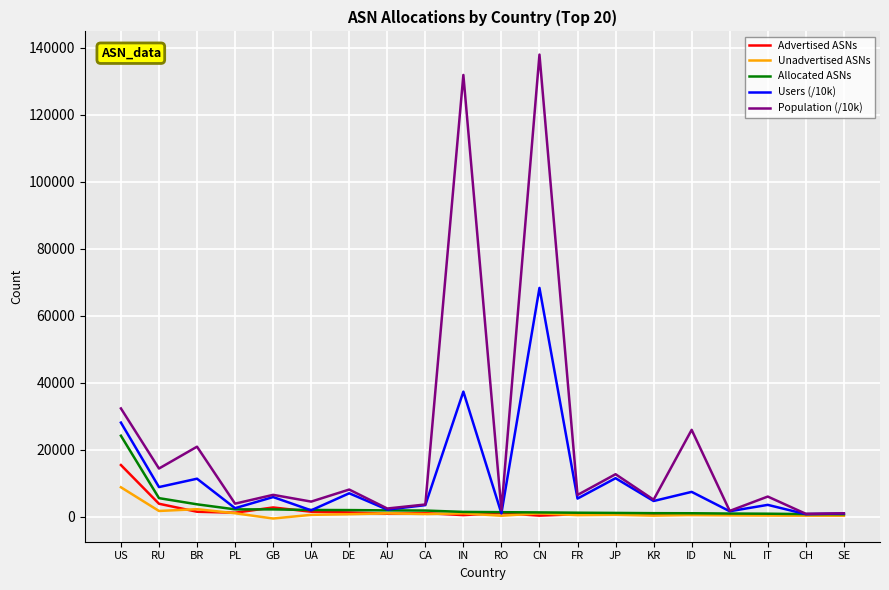

Which series has the widest spread of values?

Population (/10k)